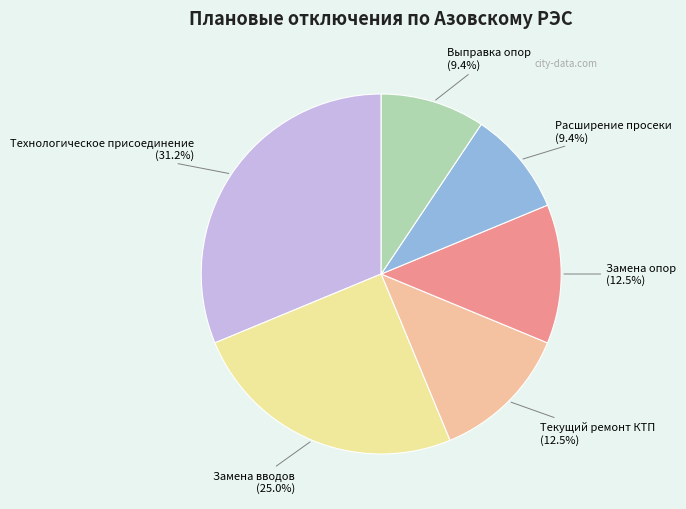

Which category has the biggest portion of the pie?

Технологическое присоединение